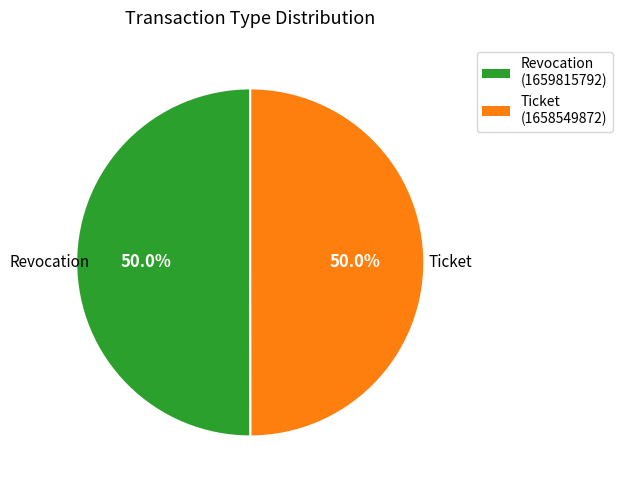

Approximately how many times larger is the value at Ticket compared to Revocation?

1.0